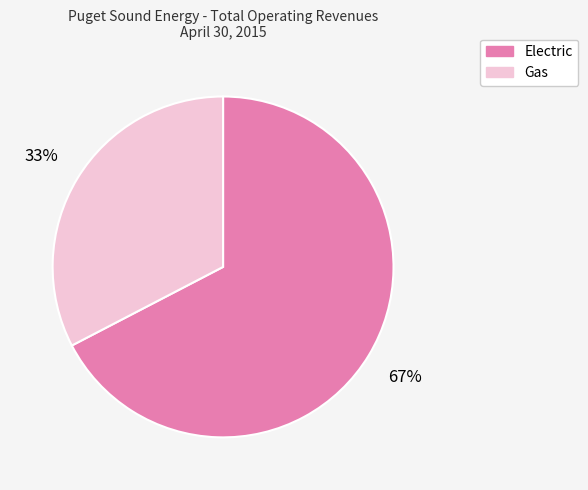

Does Gas represent more than half of the total?

No